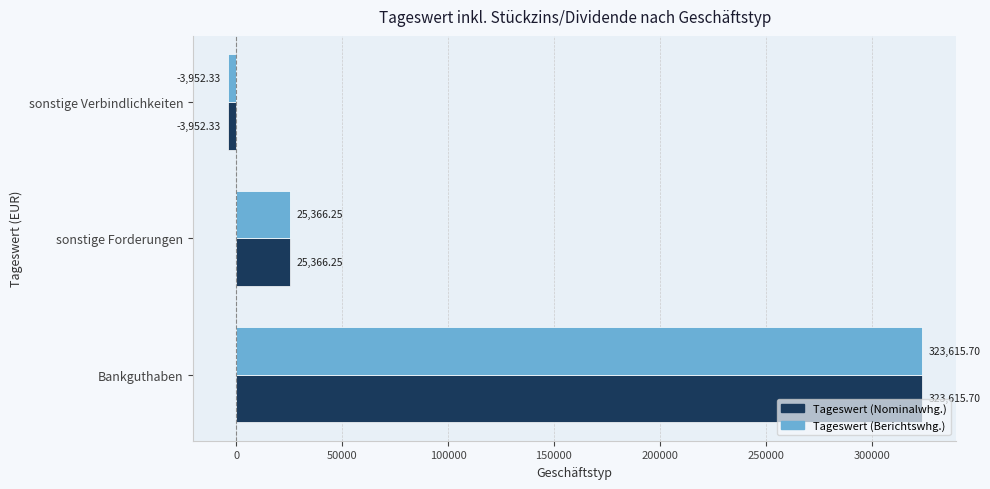

Is the value of Tageswert (Nominalwhg.) at sonstige Forderungen greater than the value of Tageswert (Berichtswhg.) at sonstige Verbindlichkeiten?

Yes